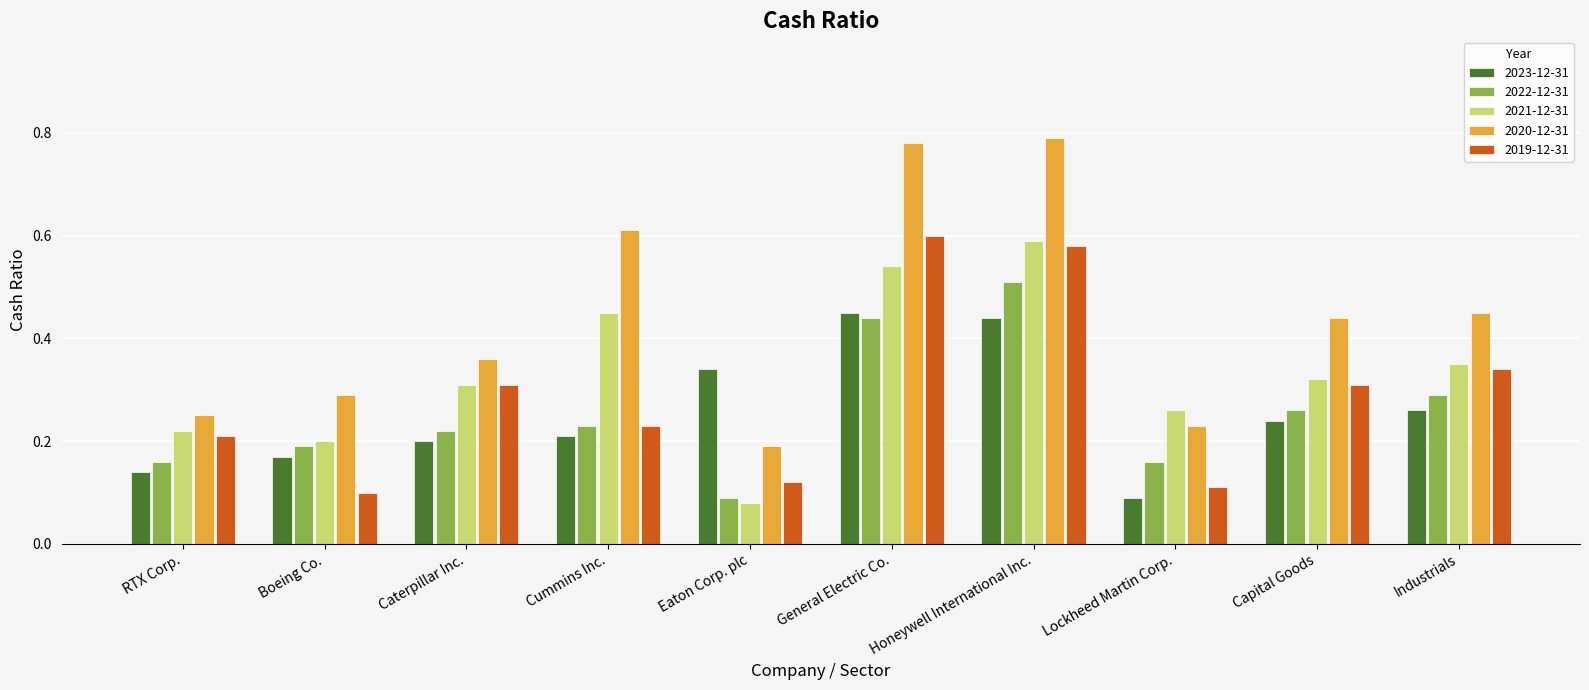

Which series has the largest range (max minus min)?

2020-12-31